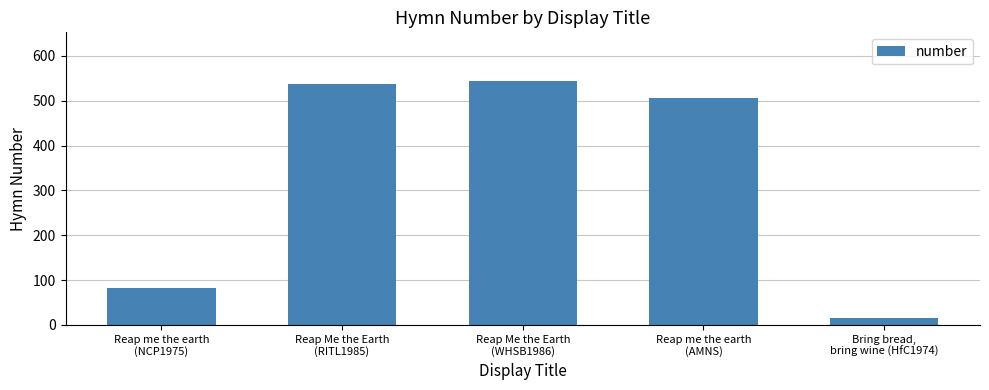

What is the difference between the second highest and minimum values?

523